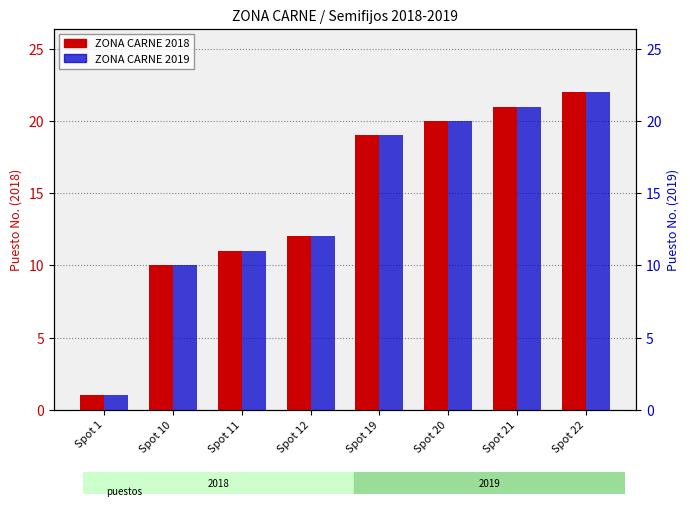

What are all the series names shown in the legend?

ZONA CARNE 2018, ZONA CARNE 2019